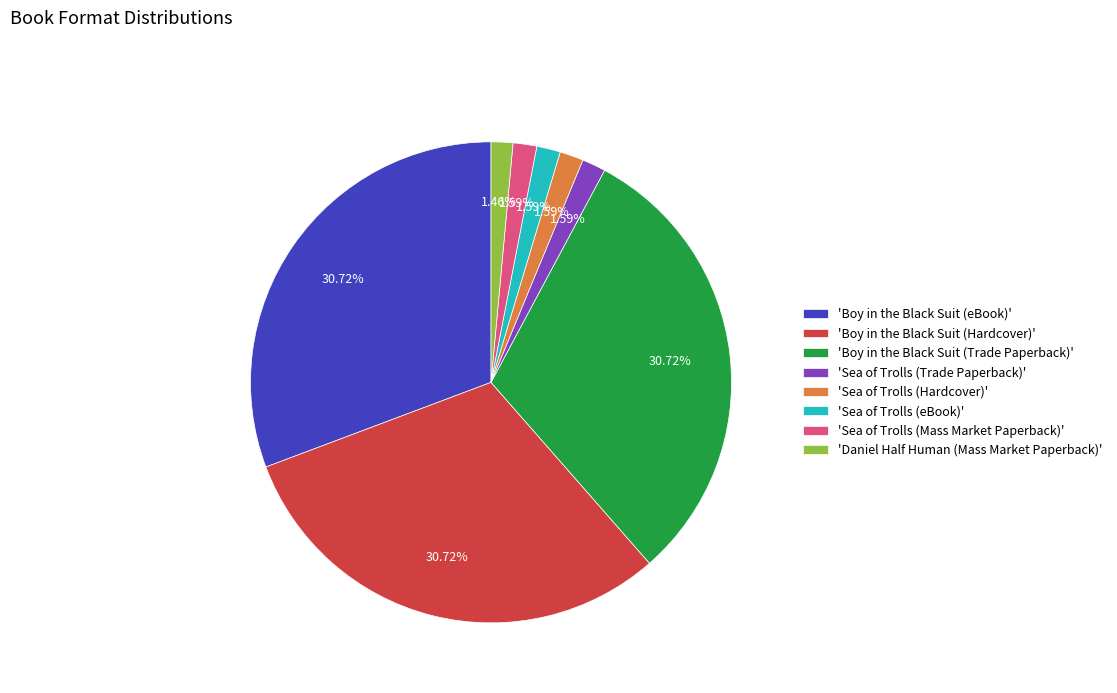

Does any single category account for the majority?

No